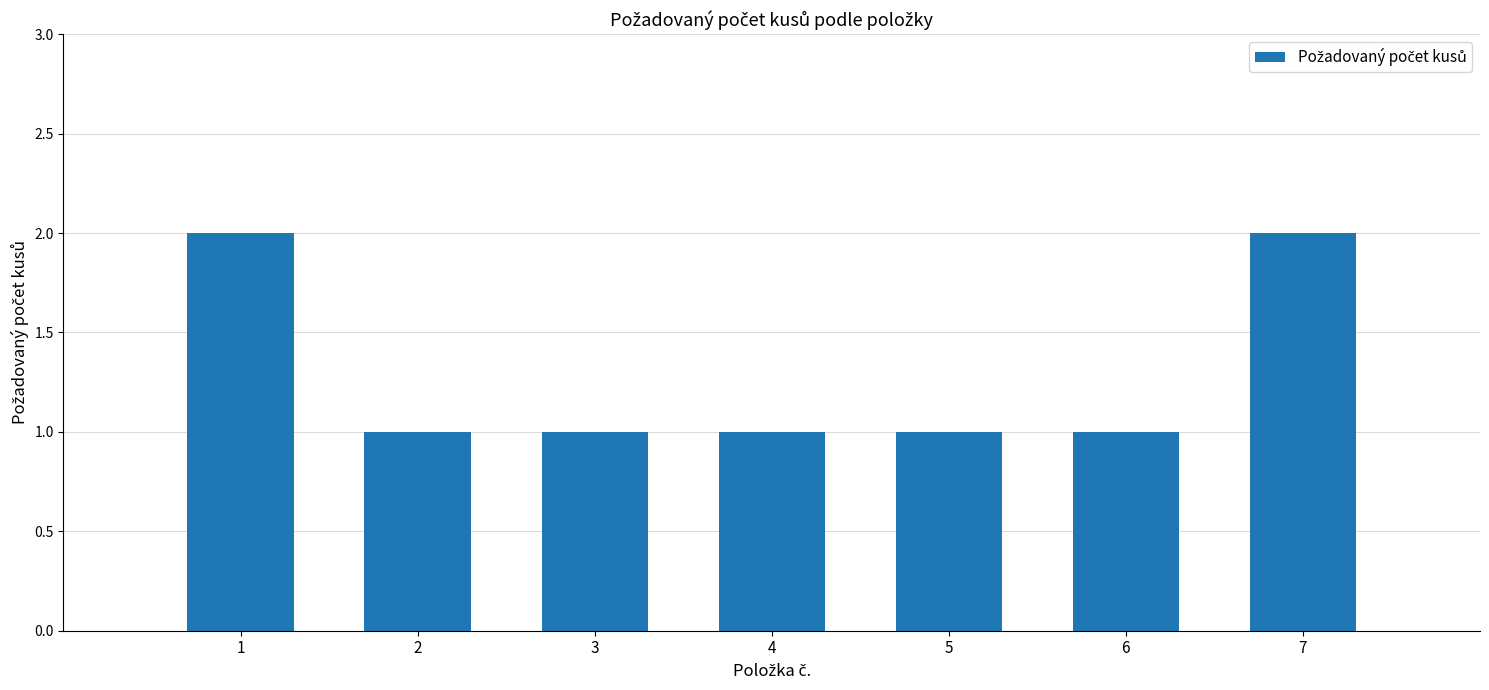

How many bars are there in total?

7